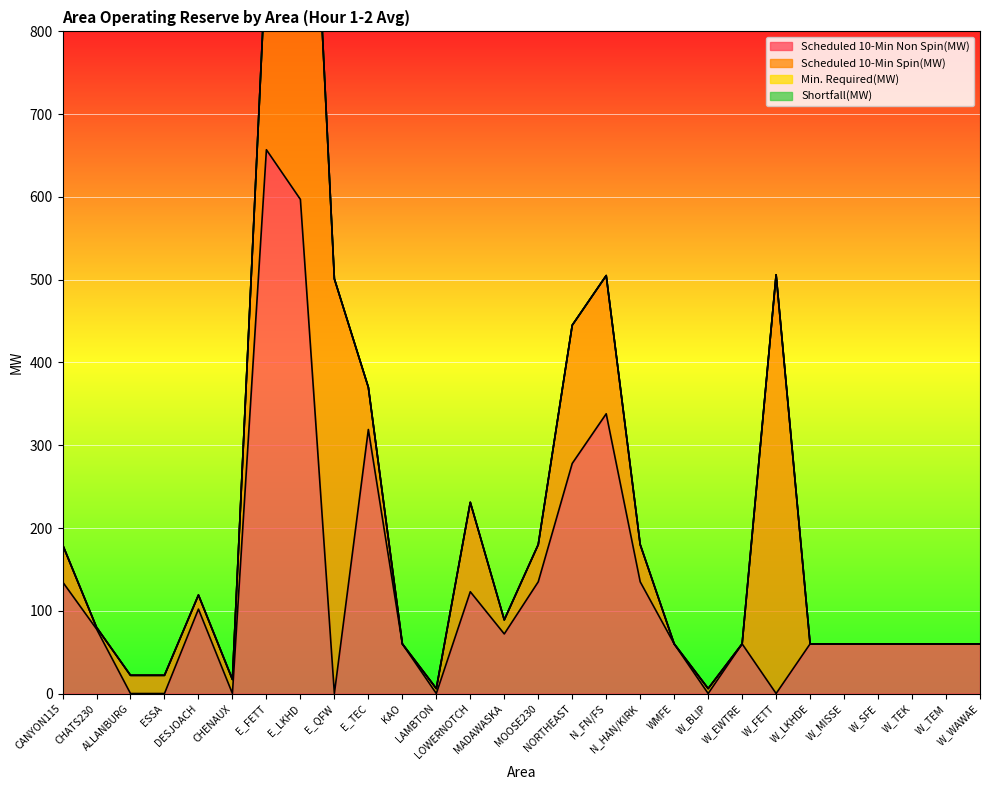

Which series has the widest spread of values?

Scheduled 10-Min Spin(MW)